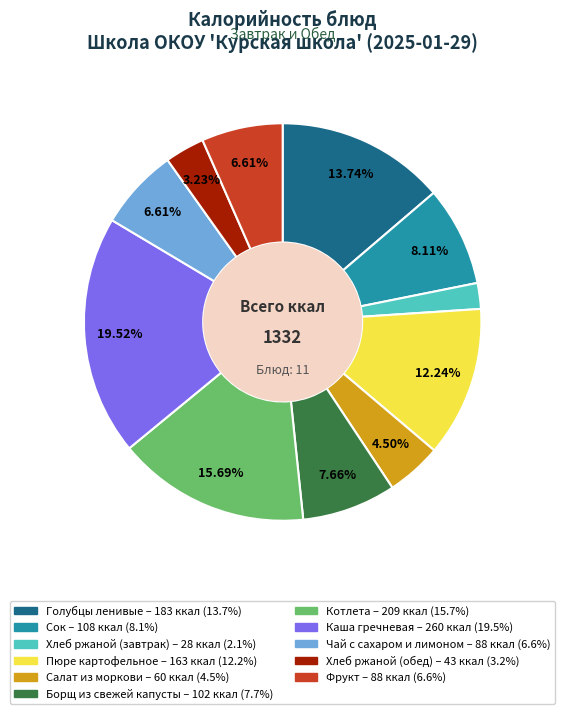

Which category has the smallest portion of the pie?

Хлеб ржаной (завтрак)